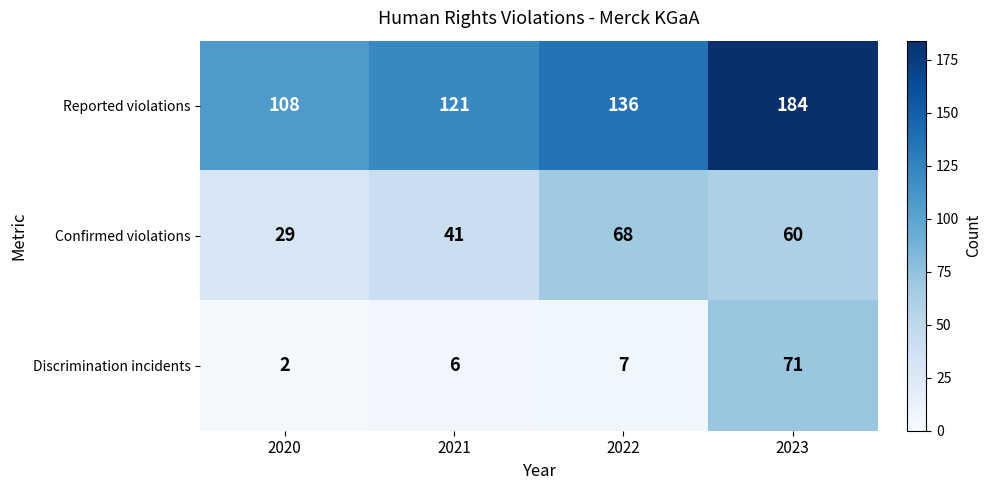

What is the difference between the second highest and second lowest values in the Confirmed violations series?

19